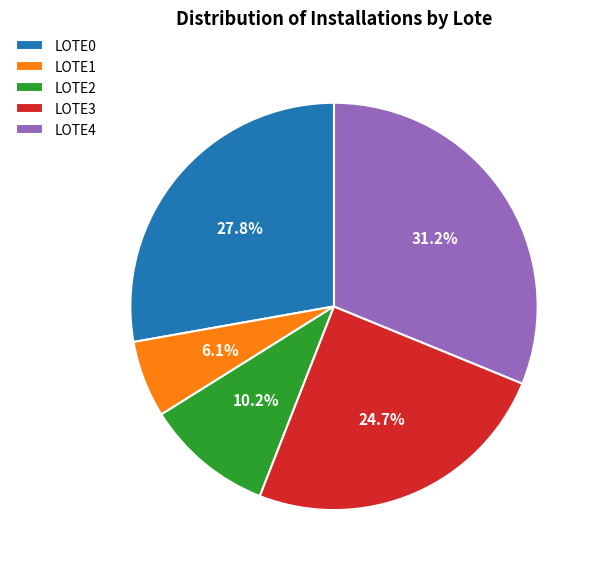

Which slice is the largest?

LOTE4